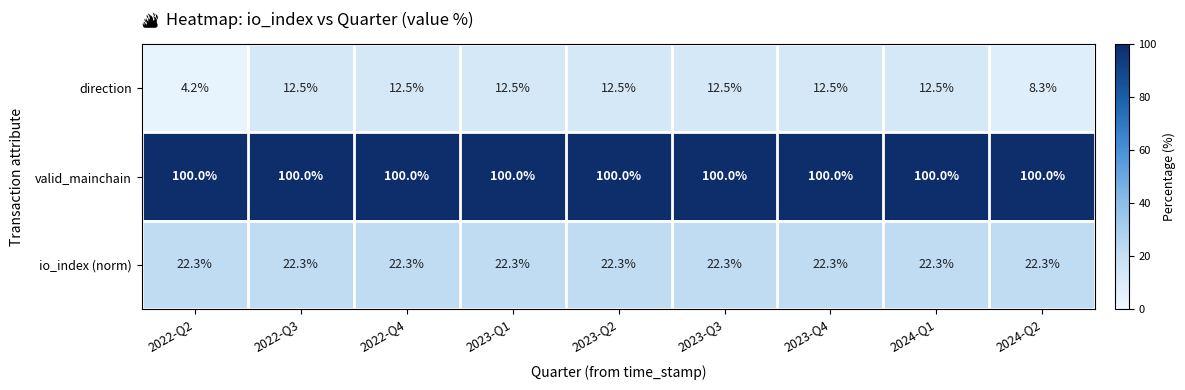

At which label is direction closest to 8?

2024-Q2